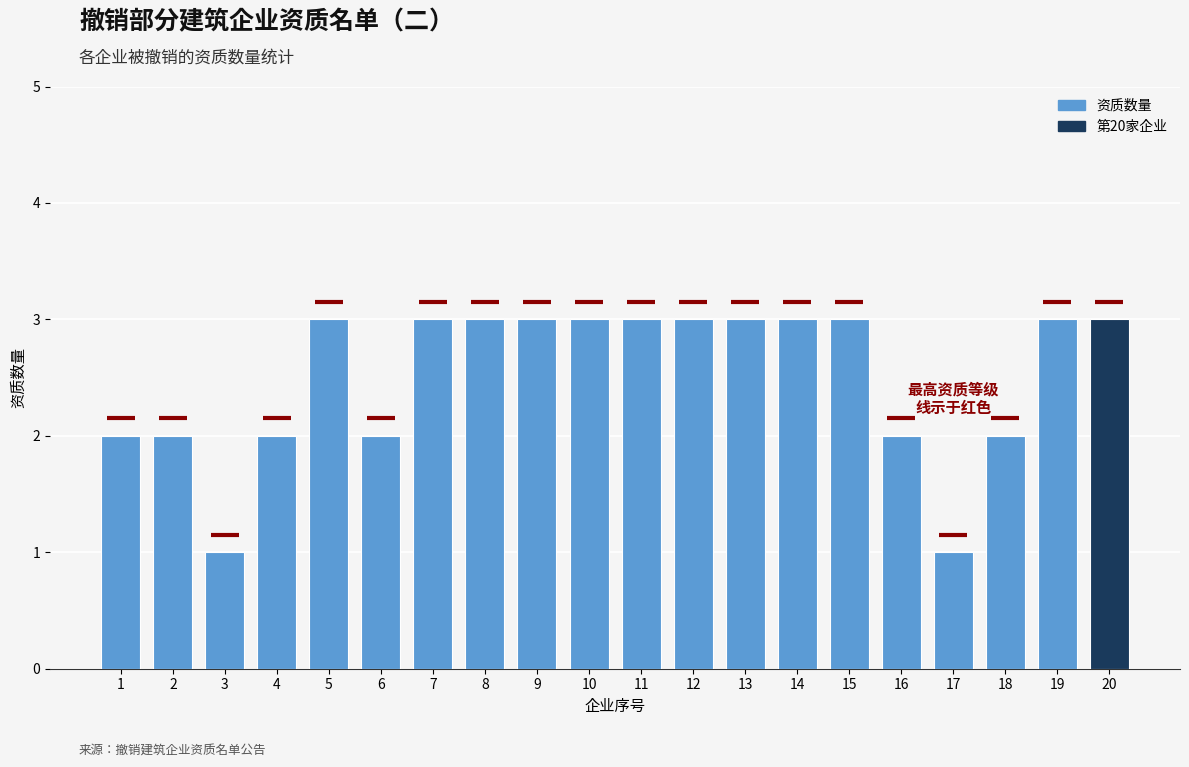

What is the value of the 20th bar from the left?

3